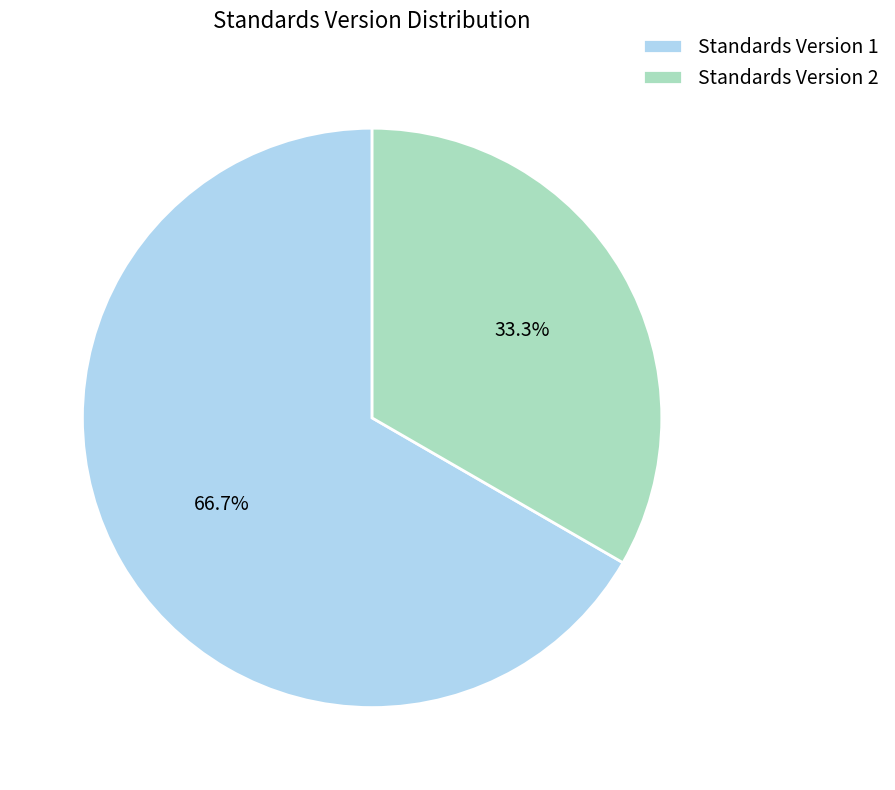

Combined, what portion of the pie is Standards Version 1 and Standards Version 2?

100.0%